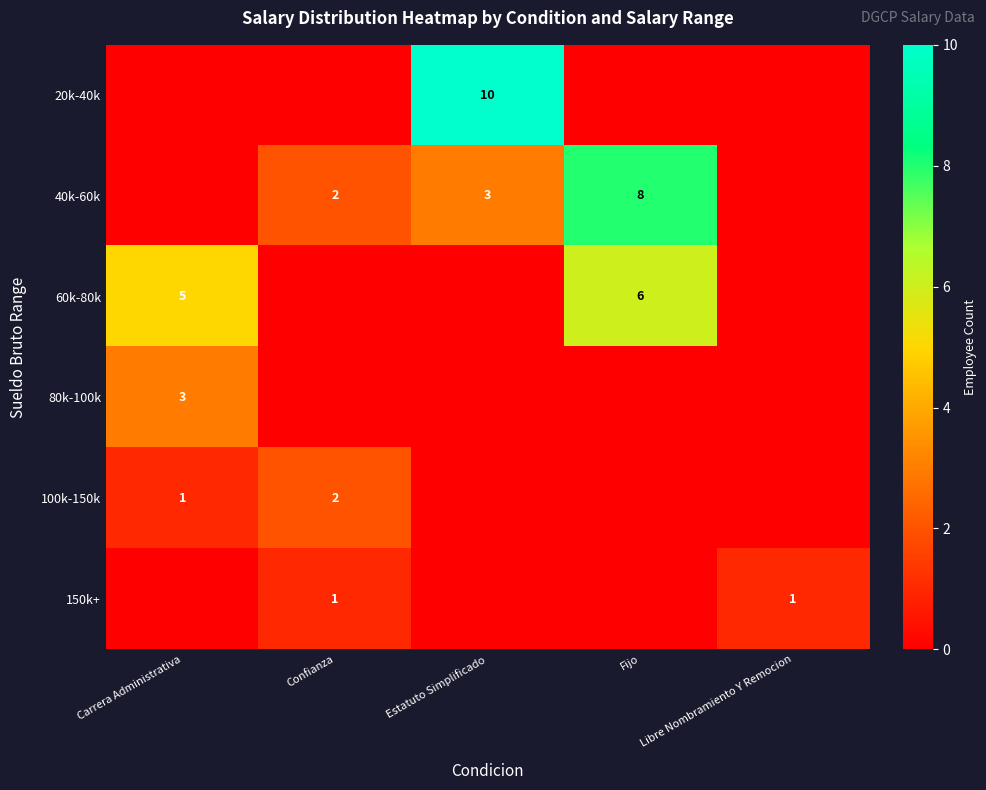

True or false: 150k+ has a value of 1 at Libre Nombramiento Y Remocion.

True